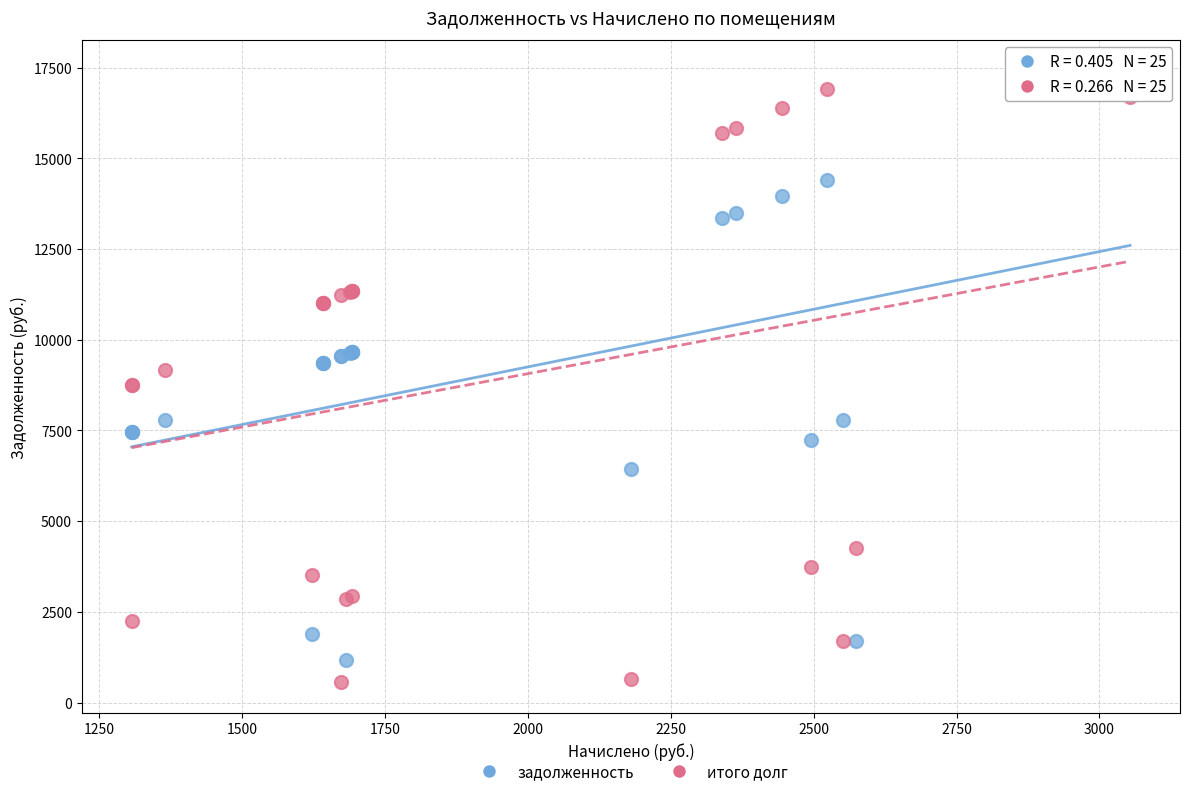

What is the X range (max minus min) for the scatter plot?

1747.2